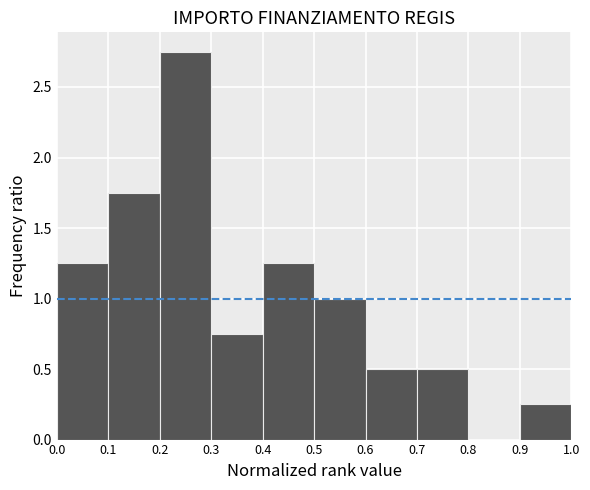

Reading left to right, transcribe this chart: for each bar, give the range it covers on the x-axis and its height. The values are not printed on the chart, so give them approximately, as read against the axis.

0.0 to 0.1: 1.25
0.1 to 0.2: 1.75
0.2 to 0.3: 2.75
0.3 to 0.4: 0.75
0.4 to 0.5: 1.25
0.5 to 0.6: 1.00
0.6 to 0.7: 0.50
0.7 to 0.8: 0.50
0.8 to 0.9: 0
0.9 to 1.0: 0.25